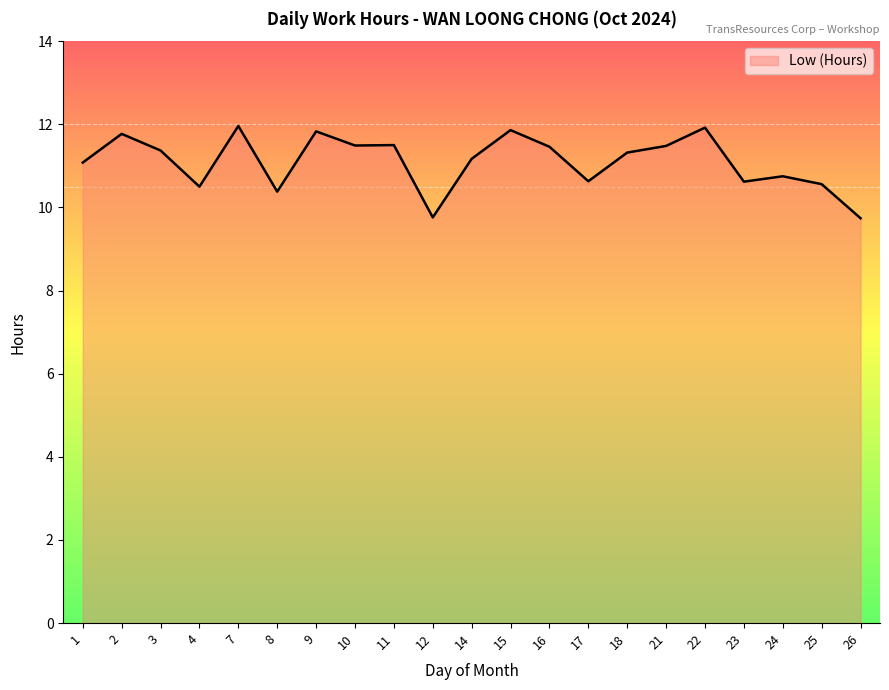

What is the minimum value shown in the chart?

9.7